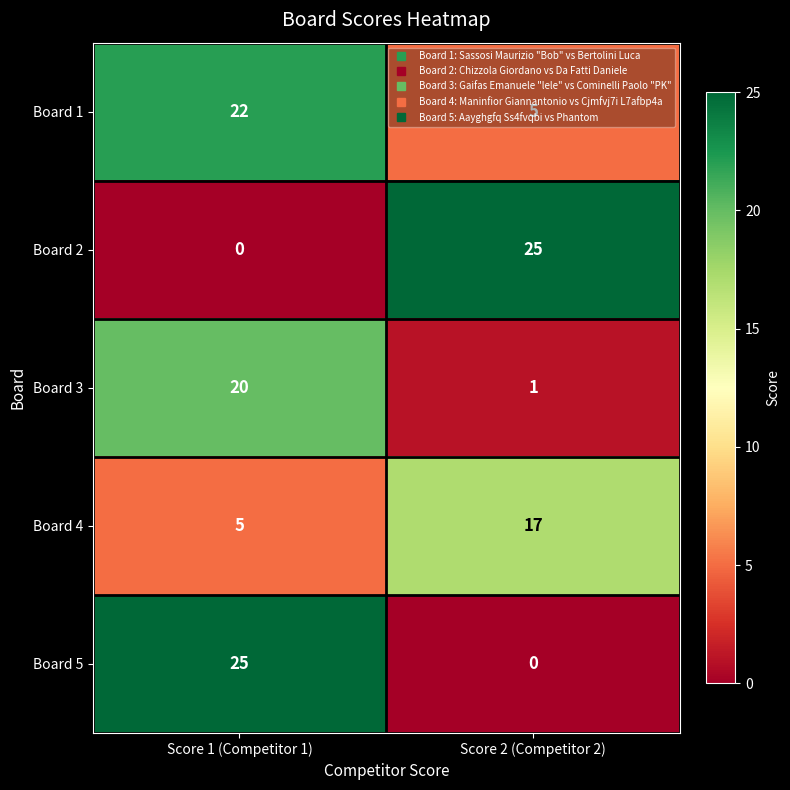

What is the spread (max minus min) of values at Score 1 (Competitor 1)?

25